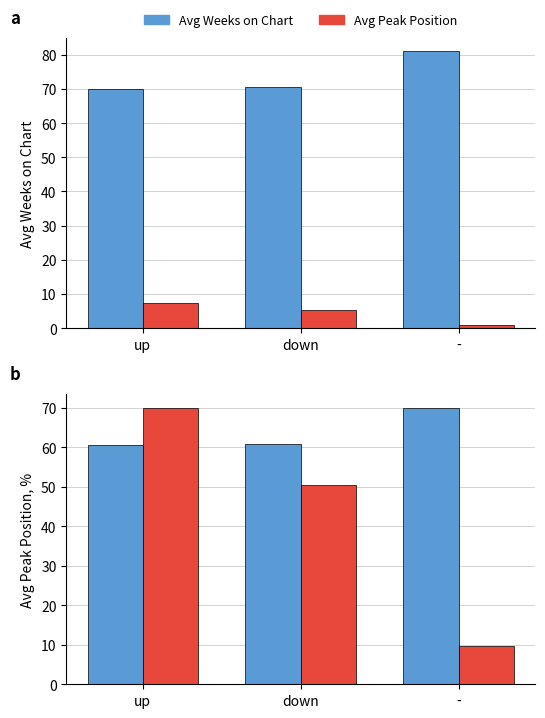

Which series has the largest total across all categories?

Avg Weeks on Chart